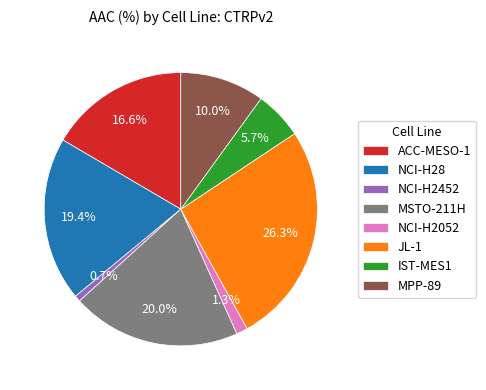

To the nearest percent, what is the difference between the NCI-H2052 and MPP-89 slice percentages?

9%